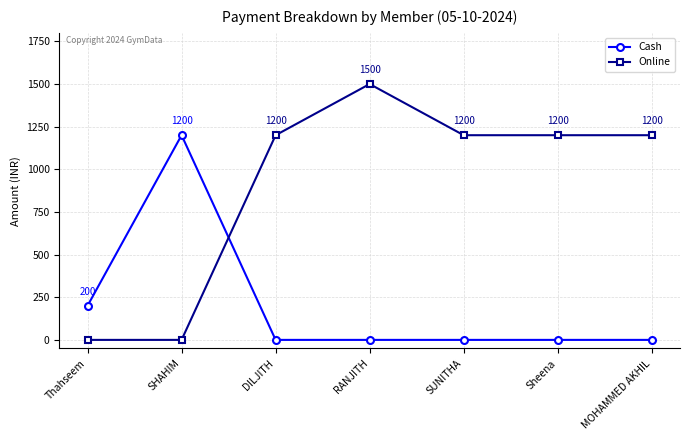

List the series in order of their peak value, highest first.

Online, Cash